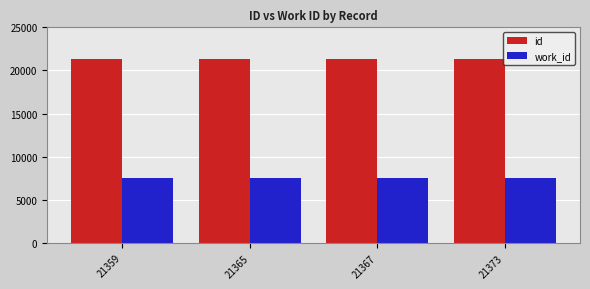

What is the value of the work_id bar at the 3rd from the left?

7498